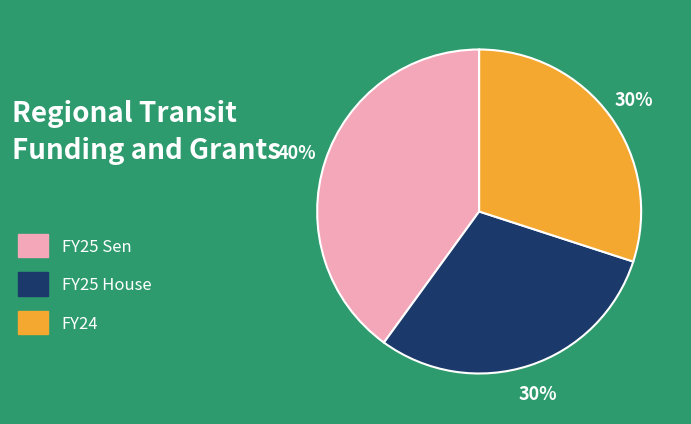

How many slices are in this pie chart?

3